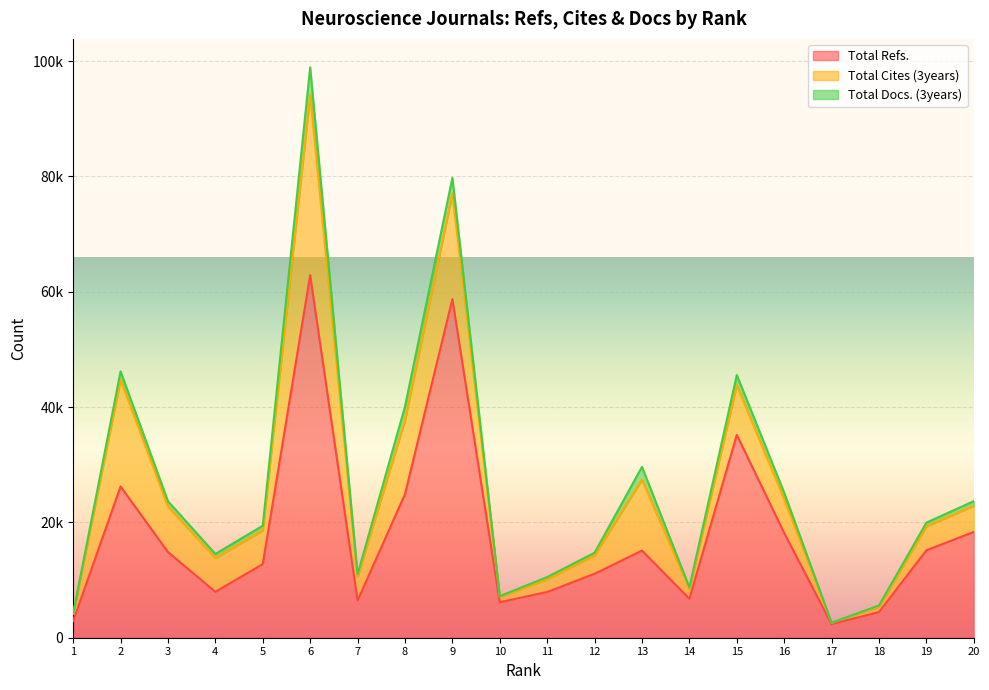

Rank the series by their average value, from lowest to highest.

Total Docs. (3years), Total Cites (3years), Total Refs.